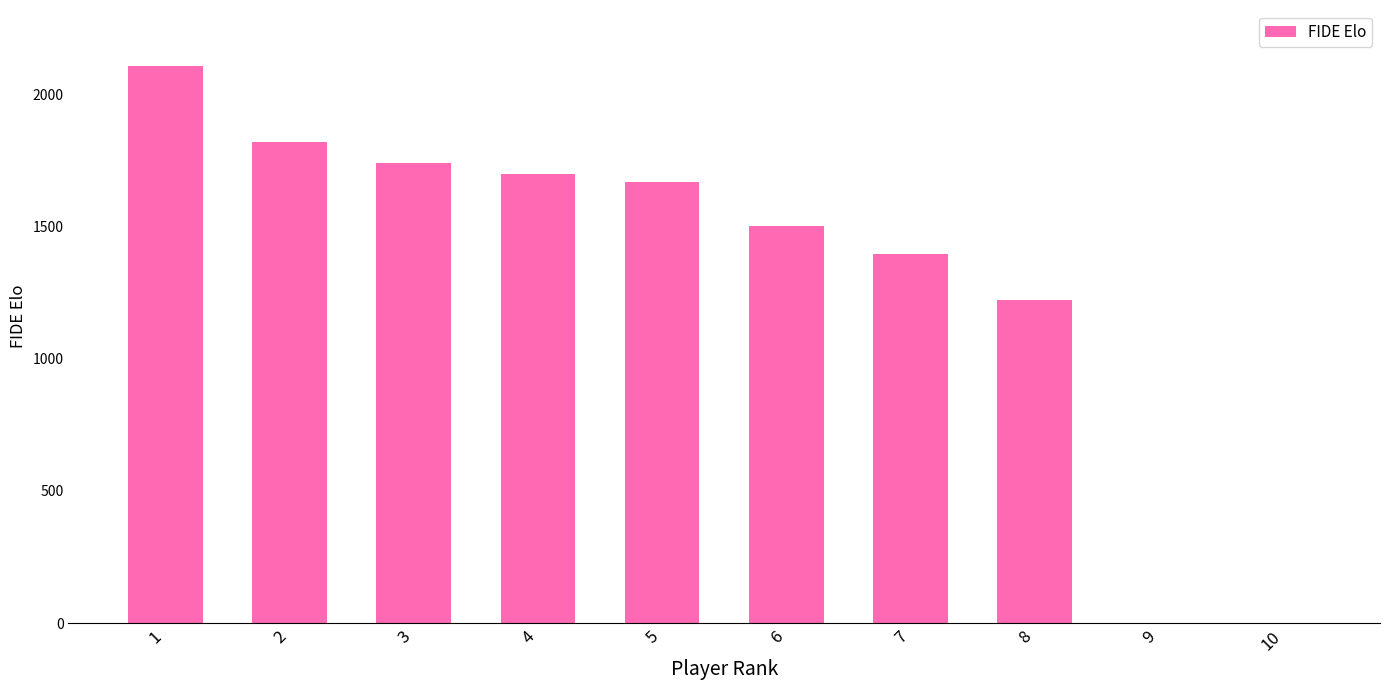

What is the sum of all values?

13149